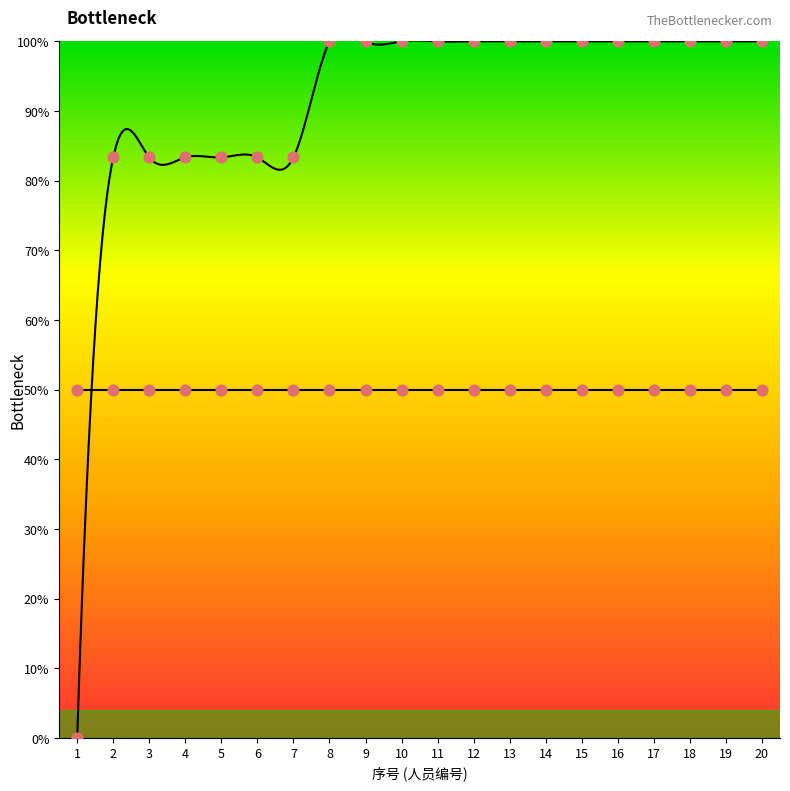

Approximately how many times larger is the value at 8 compared to 3?

1.2